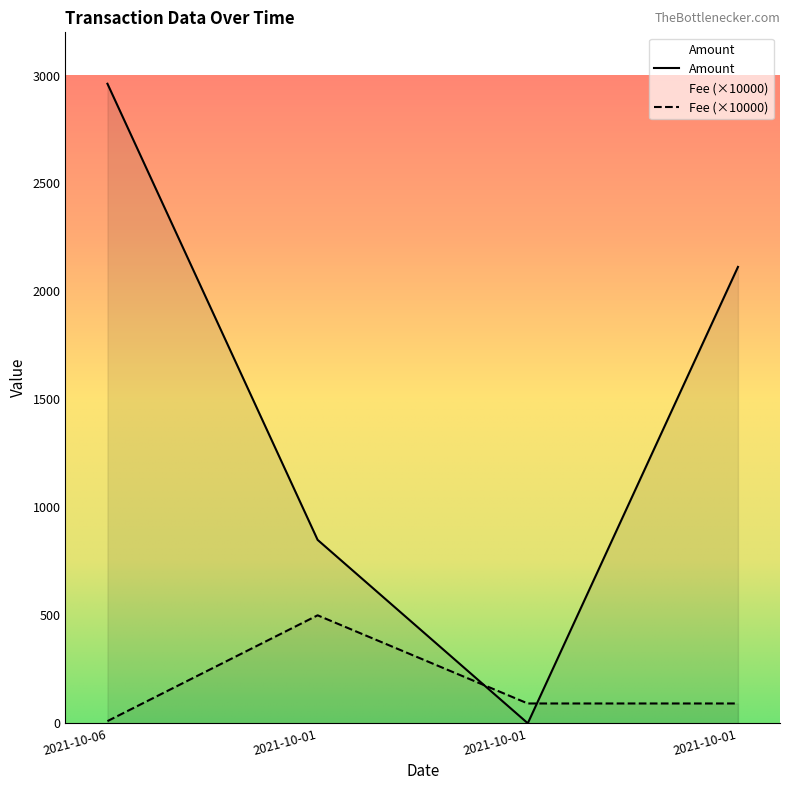

How many lines are shown in the chart?

2